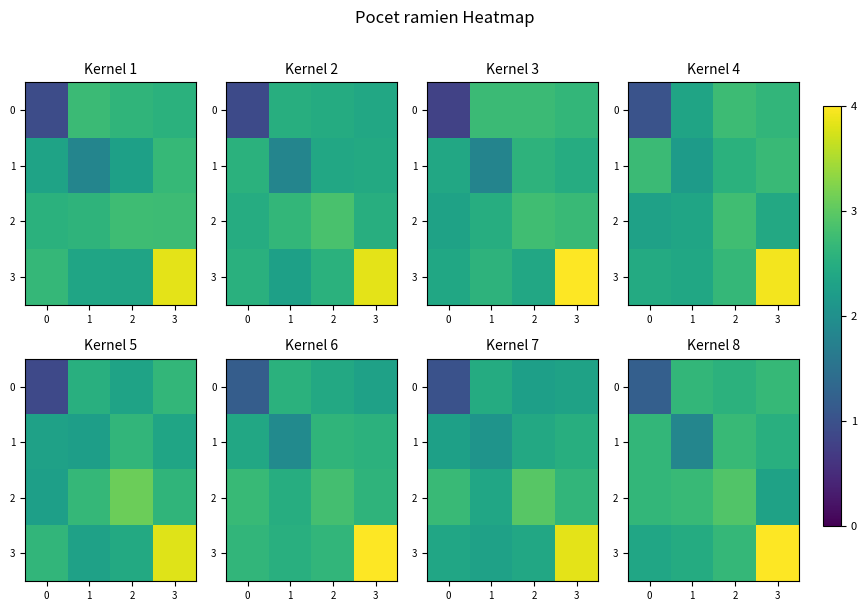

What is the sum of the 0 values at 2 and 3?

5.3